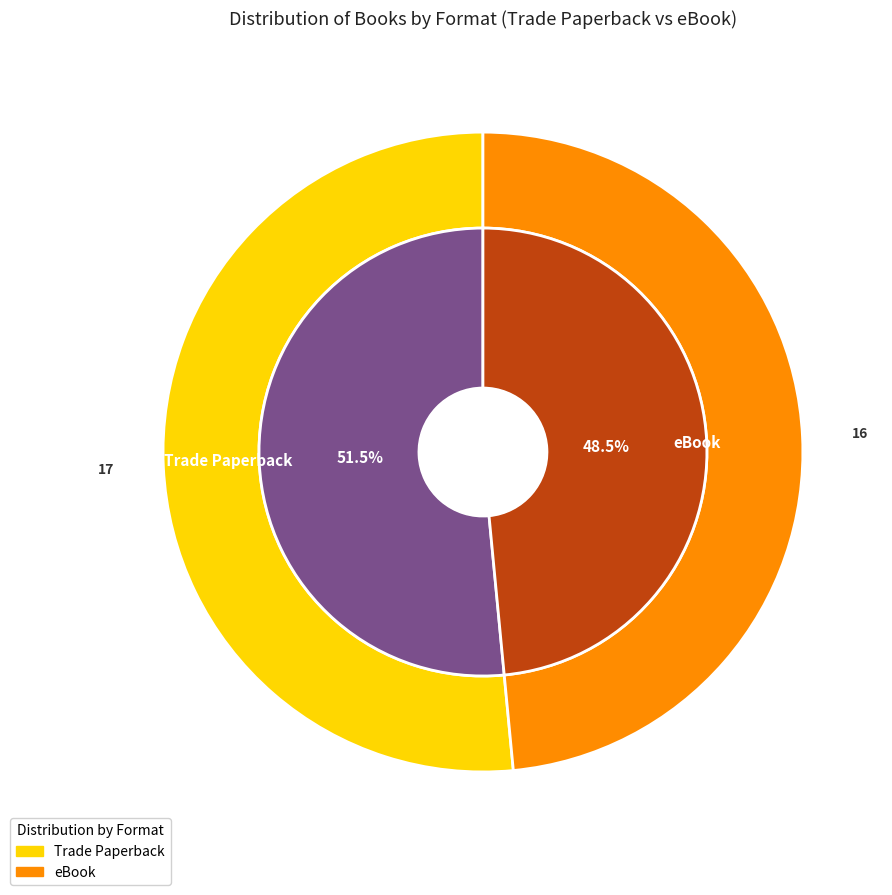

Which category has the smallest portion of the pie?

eBook